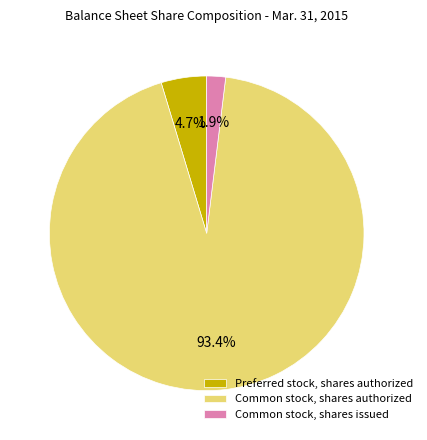

Between Common stock, shares authorized and Preferred stock, shares authorized, which is larger?

Common stock, shares authorized